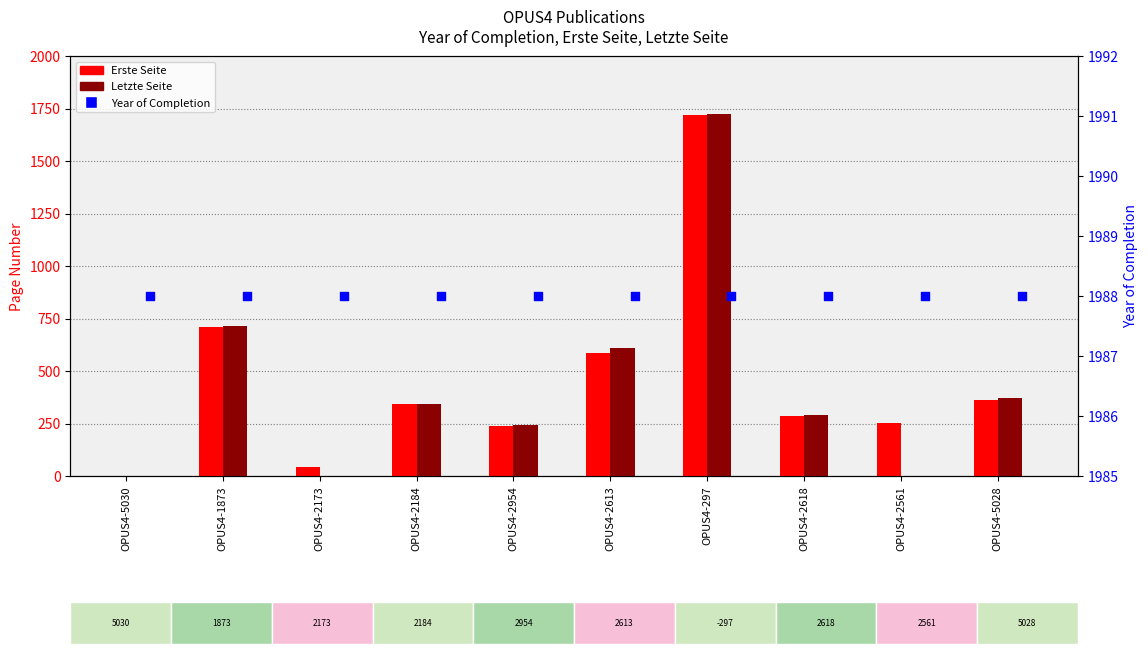

Which series reaches the maximum Y coordinate?

Year of Completion